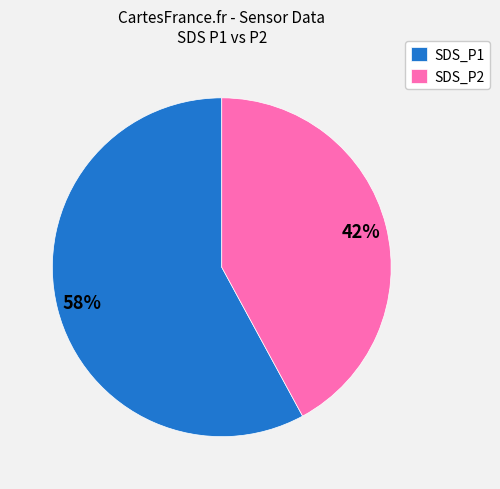

To the nearest percent, what is the difference between the largest and smallest slice percentages?

16%